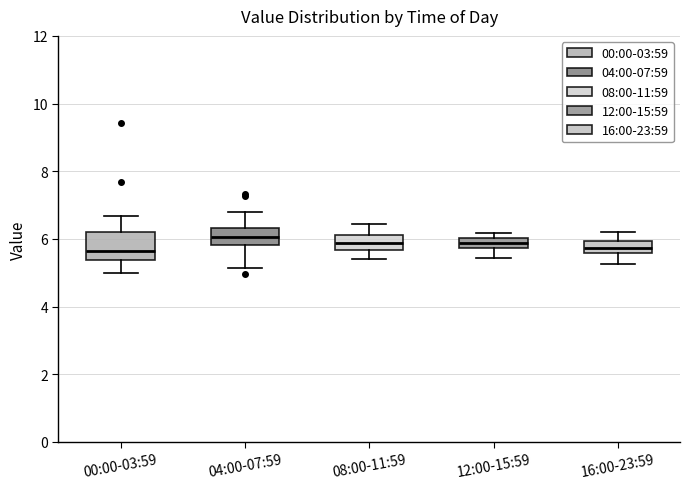

Reading left to right, transcribe this box plot: for each box, give where its median line is, the range the box spans, and where its two whiskers end, as read against the y-axis. The values are not printed on the chart, so give them approximately, as read against the axis.

00:00-03:59: median 5.6, box 5.4 to 6.2, whiskers 5.0 to 6.6
04:00-07:59: median 6.0, box 5.8 to 6.4, whiskers 5.2 to 6.8
08:00-11:59: median 5.8, box 5.6 to 6.2, whiskers 5.4 to 6.4
12:00-15:59: median 5.8 (inside the box), box 5.8 to 6.0, whiskers 5.4 to 6.2
16:00-23:59: median 5.8, box 5.6 to 6.0, whiskers 5.2 to 6.2